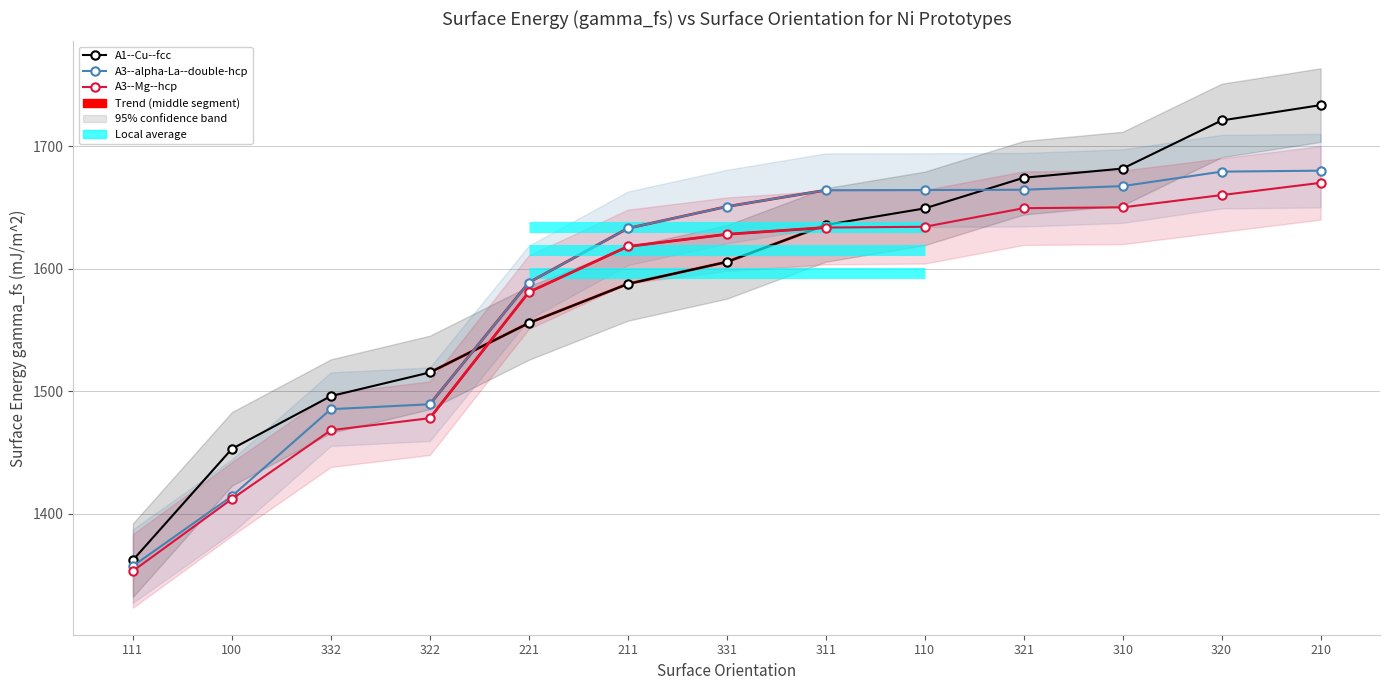

What is the average value of the A3--alpha-La--double-hcp series?

1587.5